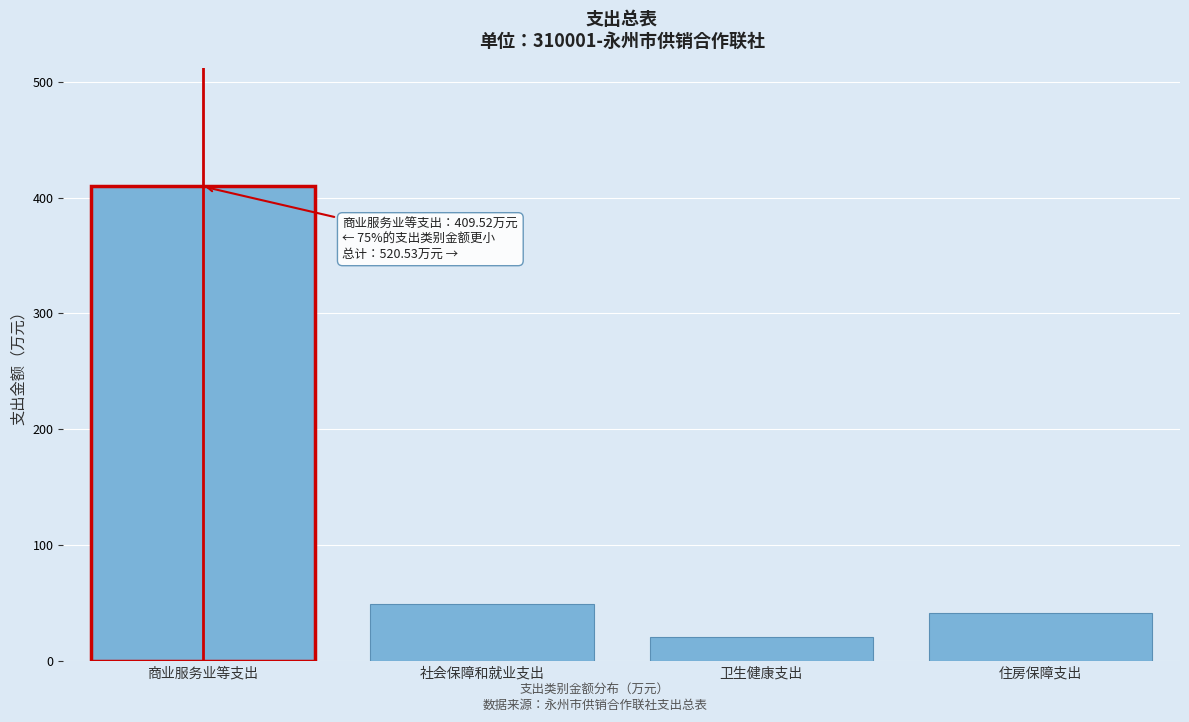

Reading left to right, transcribe all the data shown in this chart.

409.5	49.2	20.7	41.1